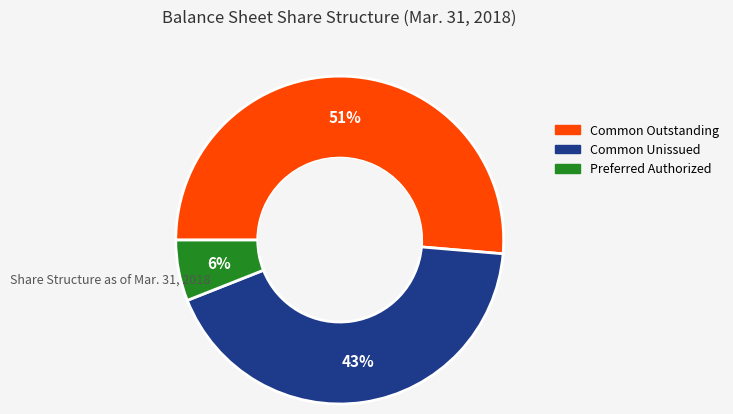

To the nearest percent, what is the average slice percentage?

33%